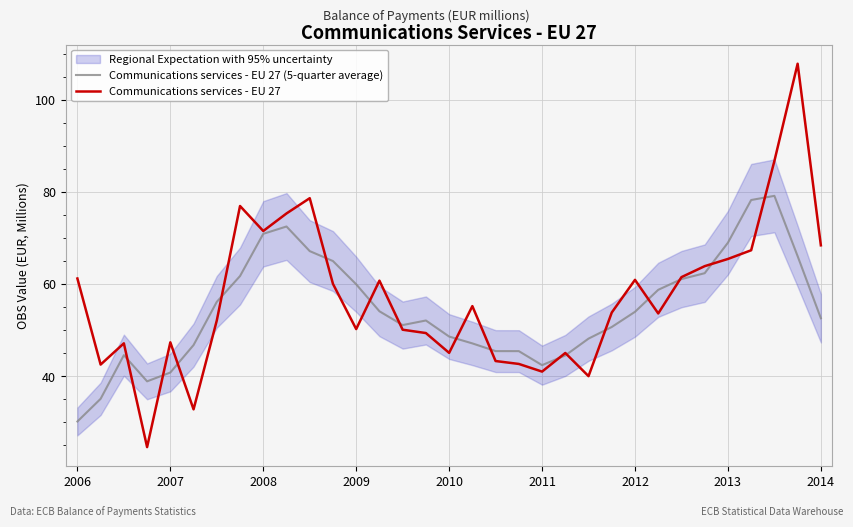

True or false: Communications services - EU 27 has a value of 11.7 at 2011.

False